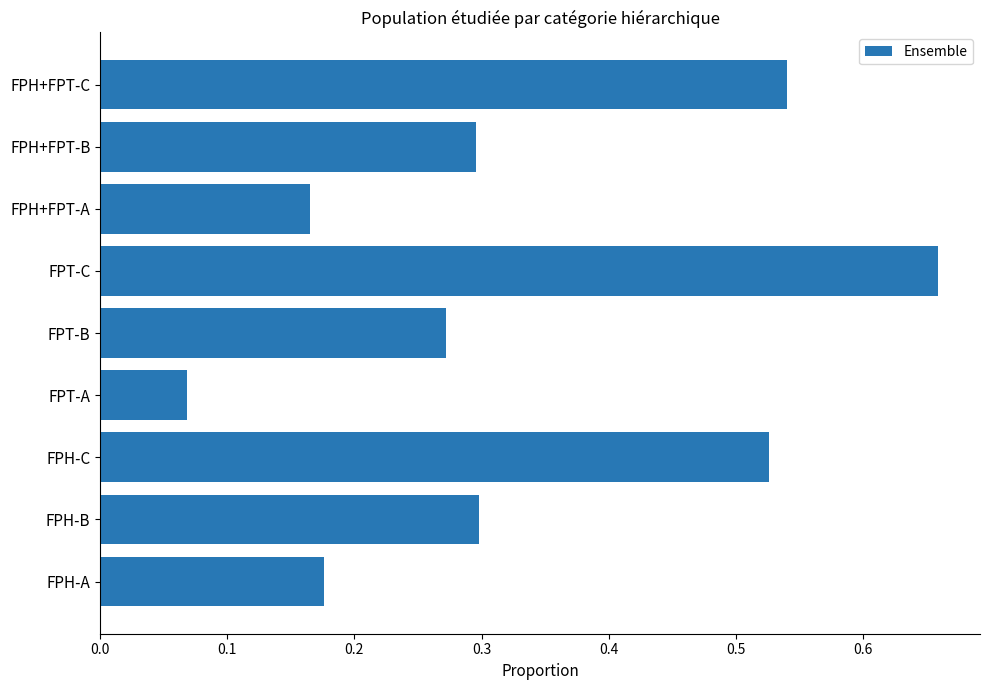

How many bars are there in total?

9